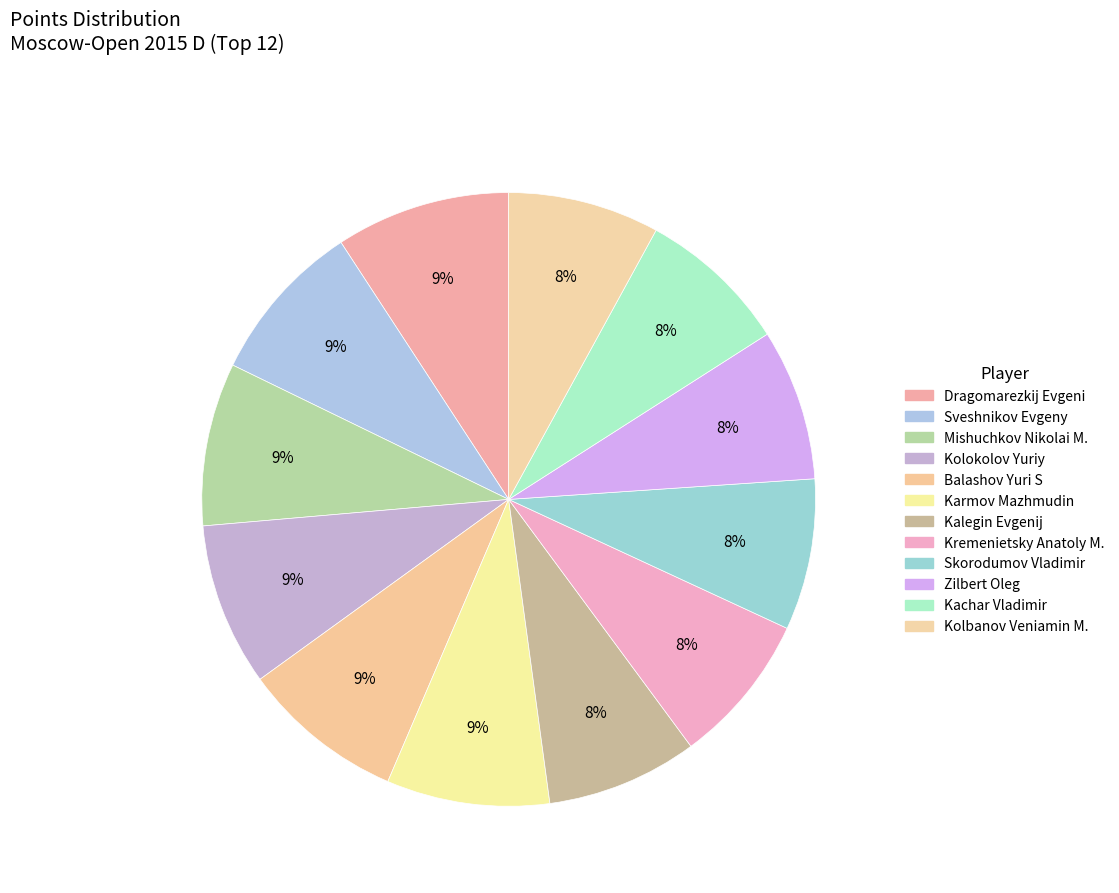

To the nearest percent, what portion does Kalegin Evgenij represent?

8%